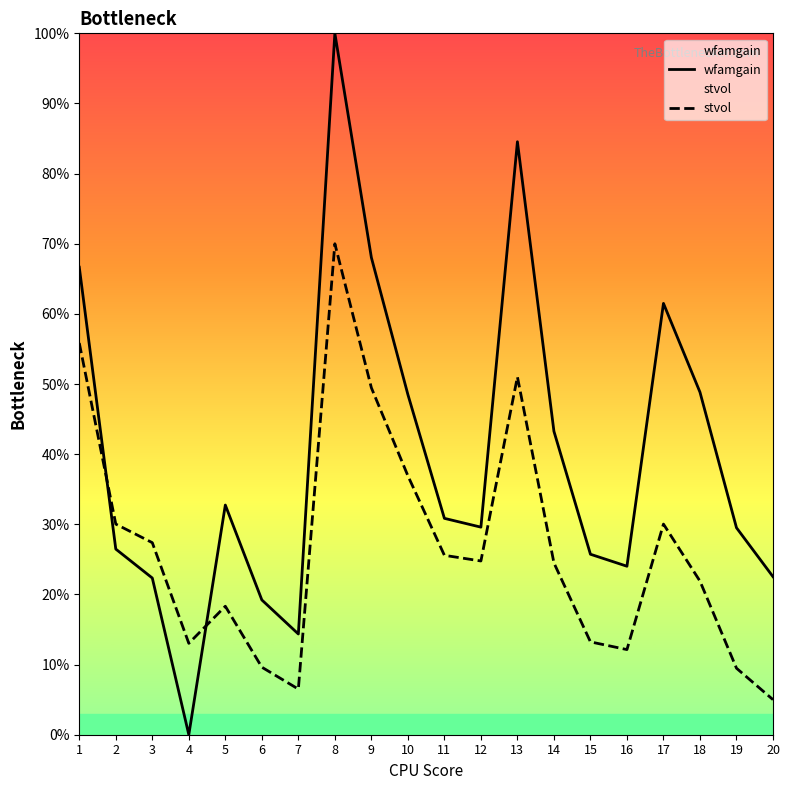

What is the value of the wfamgain point at the 5th from the left?

32.7